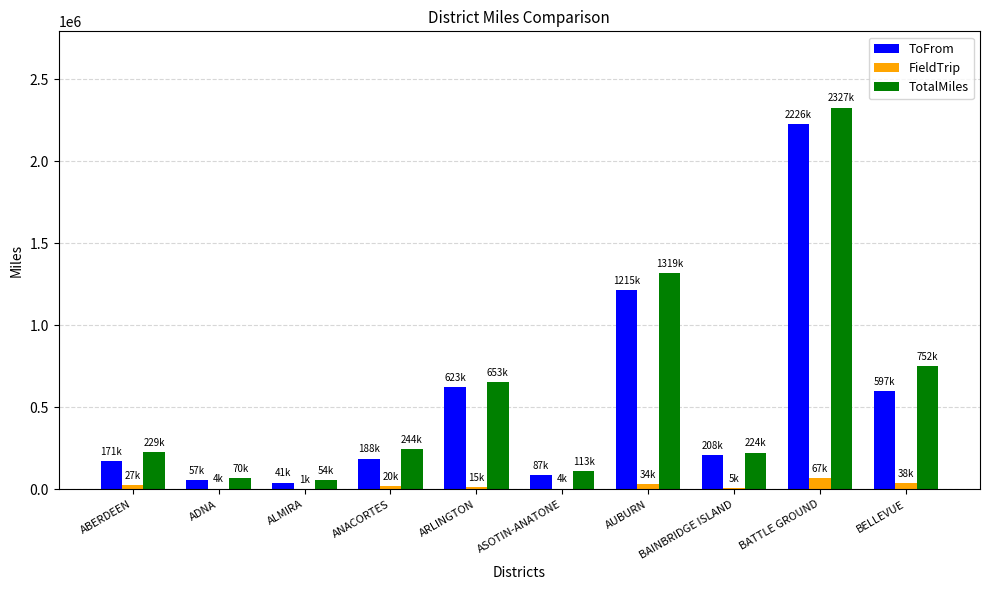

What is the maximum value for FieldTrip?

66916